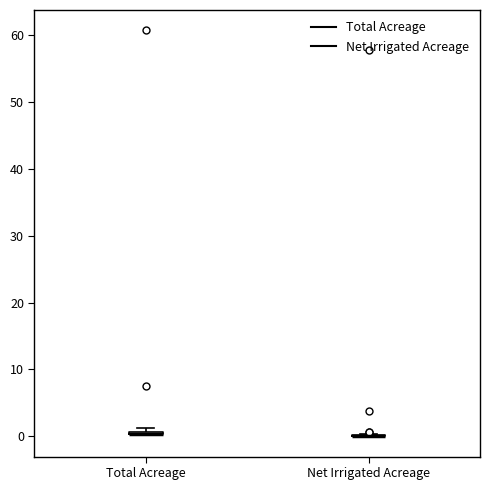

Where is the lower edge of the box for Total Acreage on the y-axis? The values are not printed on the chart, so give them approximately, as read against the axis.

0